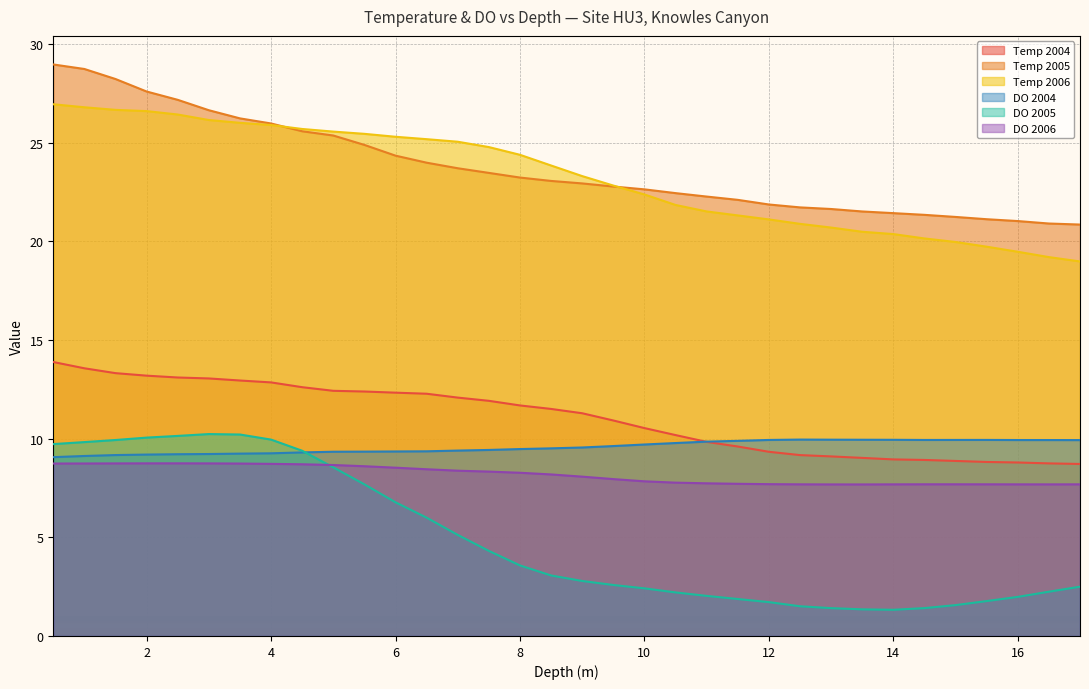

Does the chart display data point markers on the line(s)?

No